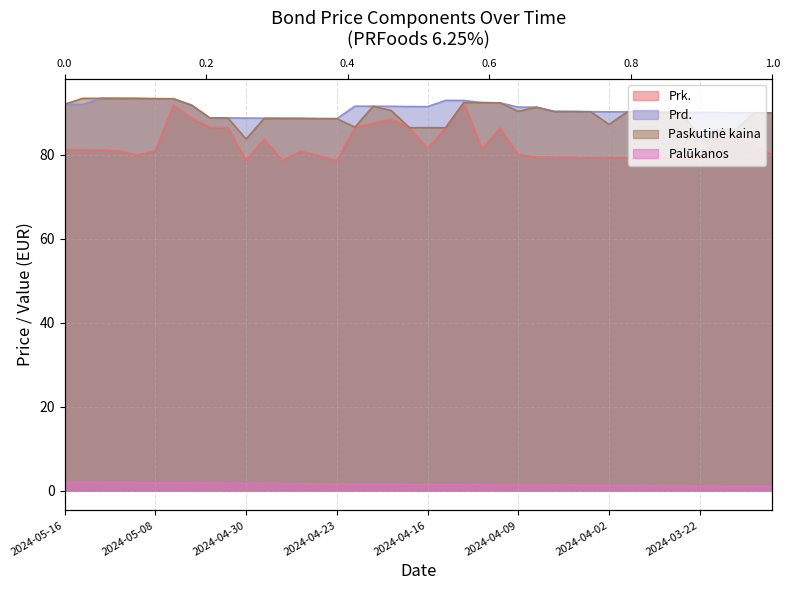

The Prk. series shows 38.4 at 2024-04-02. True or false?

False